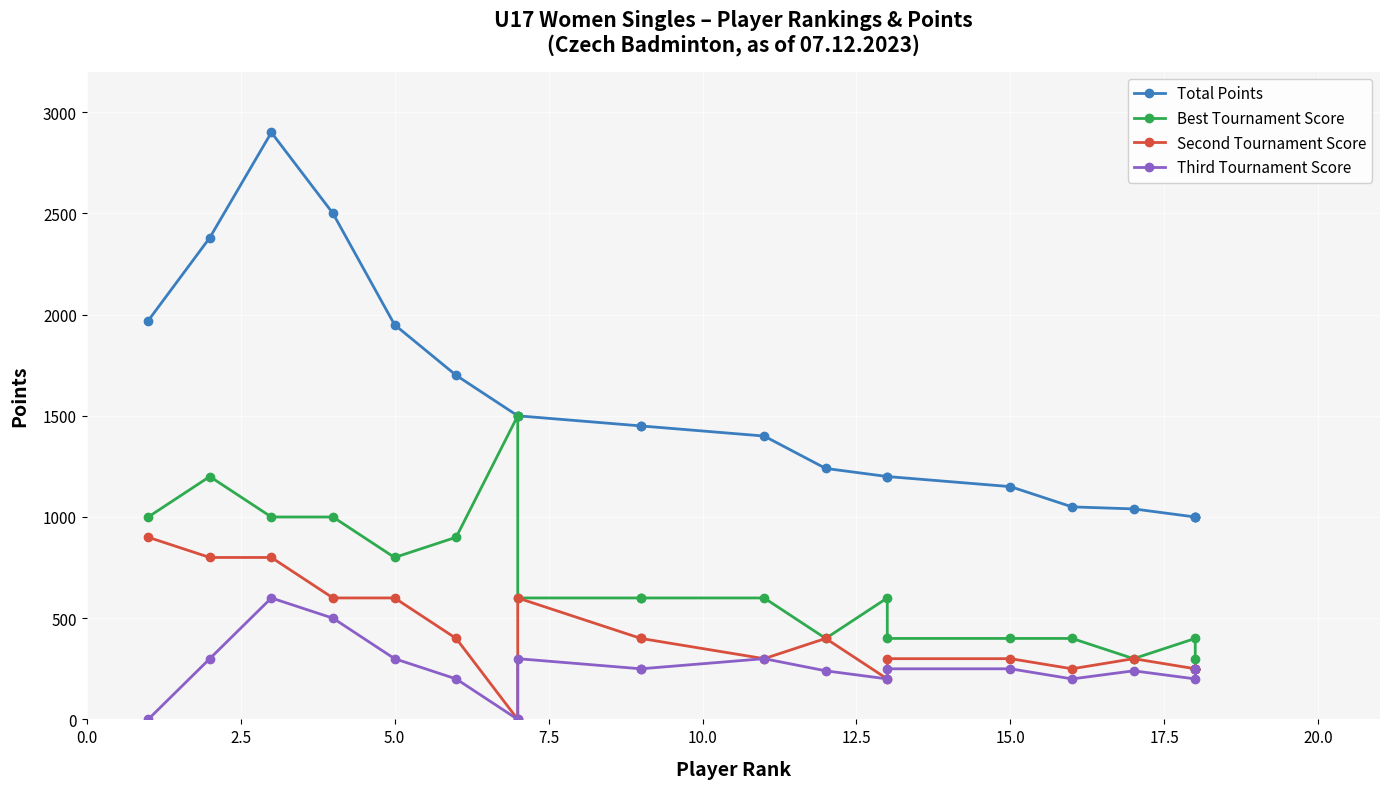

True or false: Third Tournament Score has more than 1 points higher than both neighbors.

True